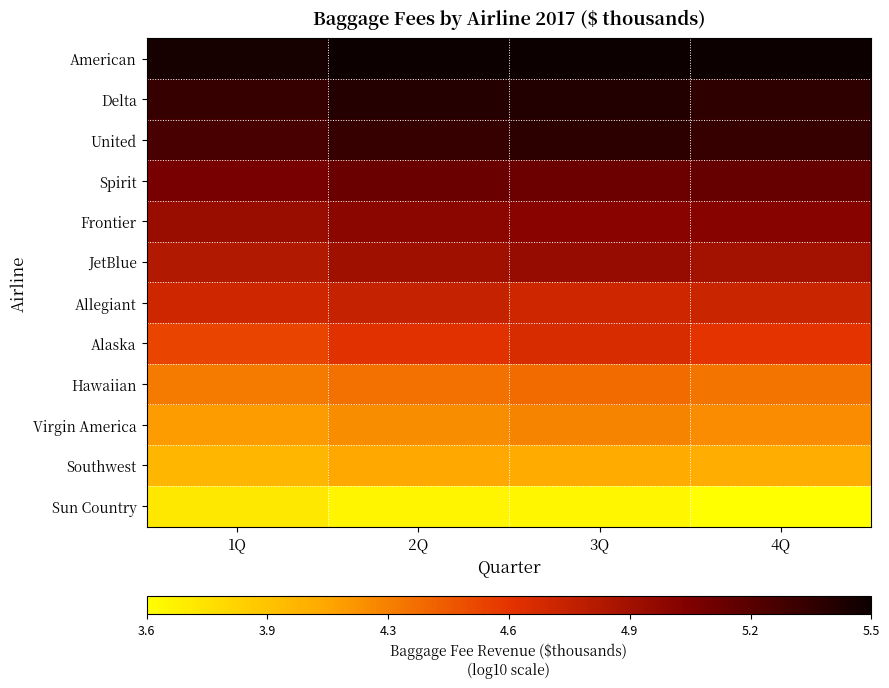

Rank the series at 1Q from lowest to highest value.

Sun Country, Southwest, Virgin America, Hawaiian, Alaska, Allegiant, JetBlue, Frontier, Spirit, United, Delta, American